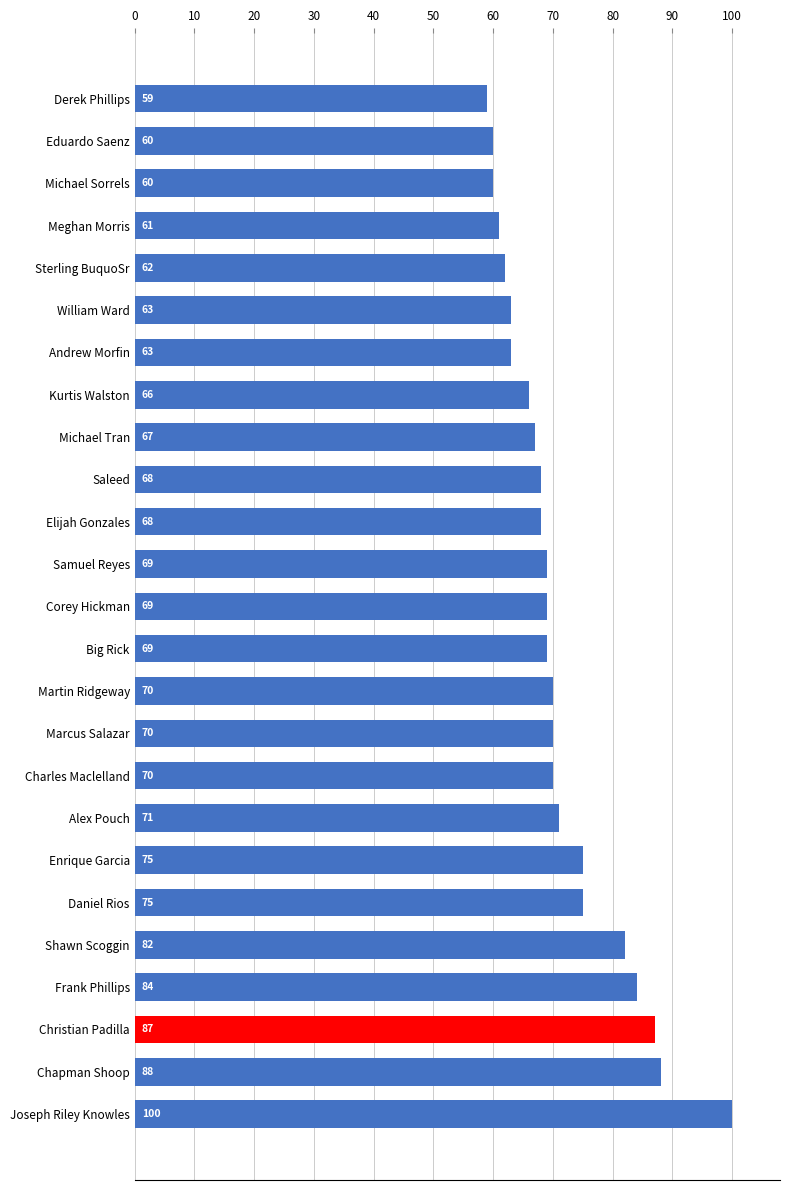

What value does the data have at Christian Padilla, to the nearest 5?

85